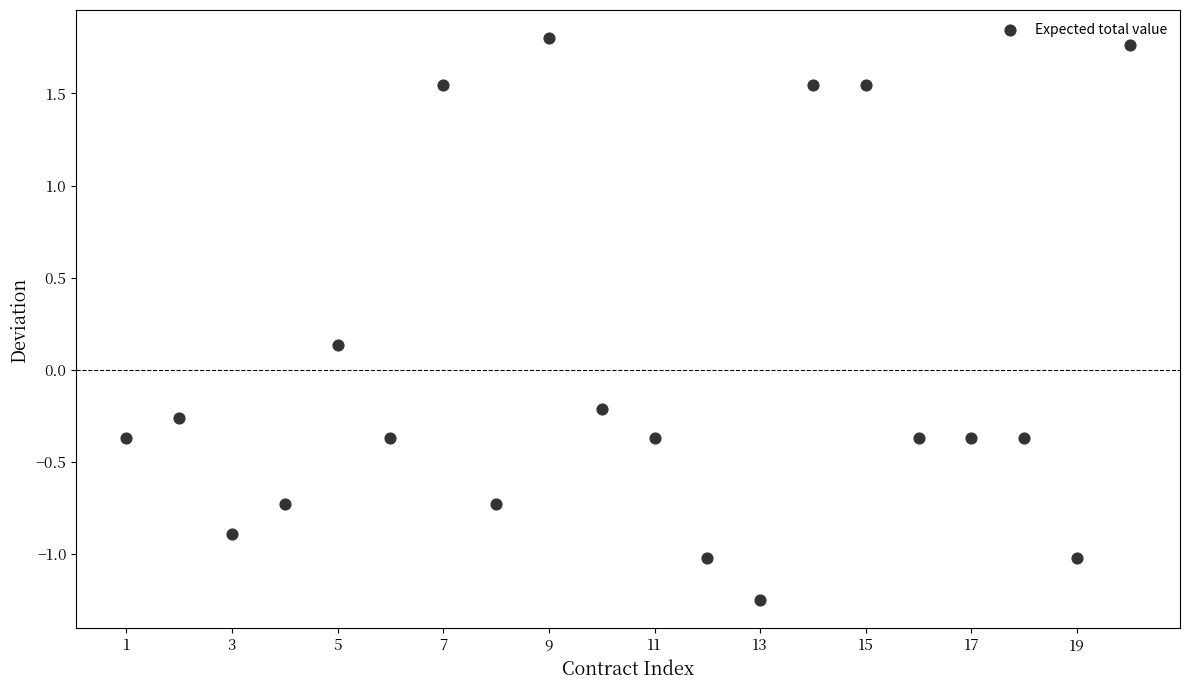

What is the range of Y values (max minus min)?

3.1